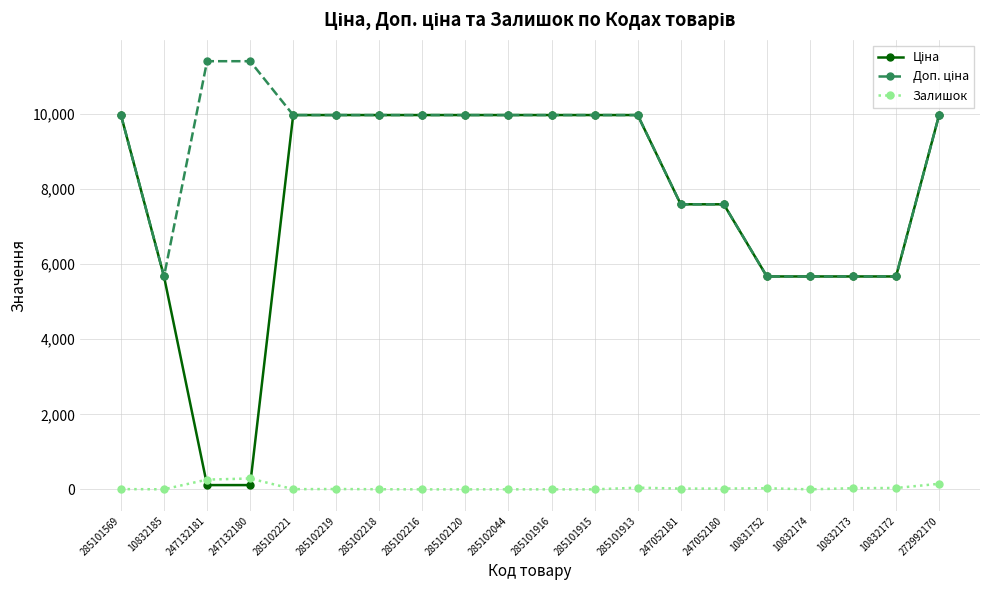

What is the maximum value for Залишок?

290.0